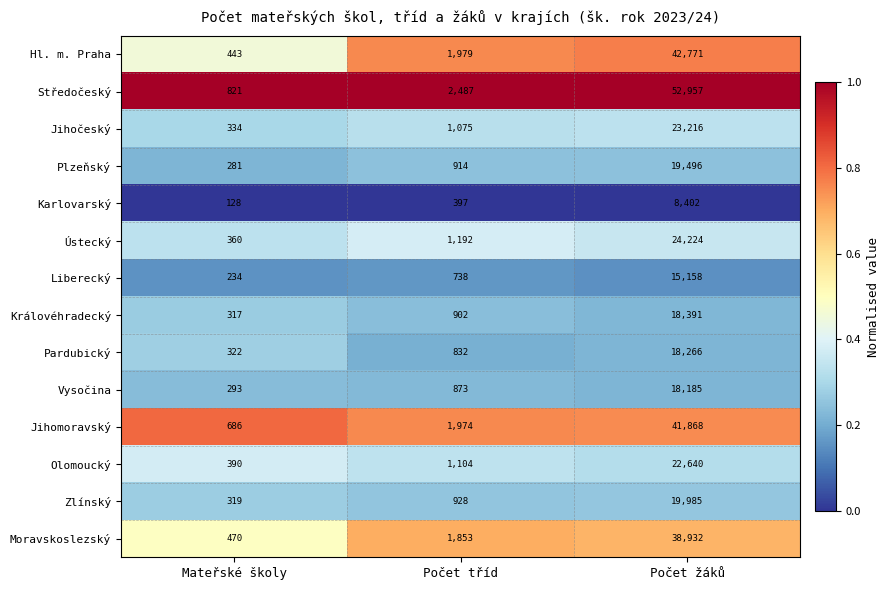

Which series has the largest range (max minus min)?

Středočeský